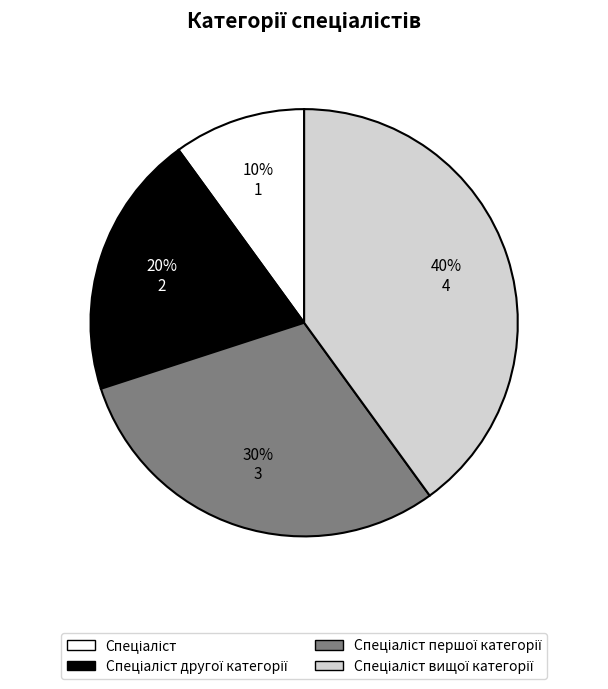

To the nearest percent, what is the average slice percentage?

25%